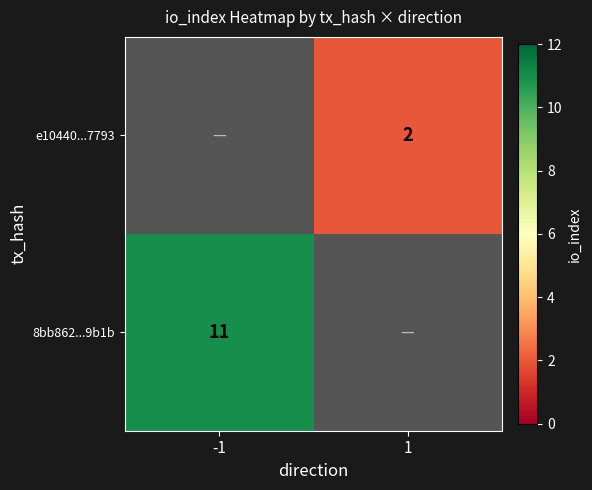

The value of 8bb862...9b1b at 1 is 6. True or false?

False